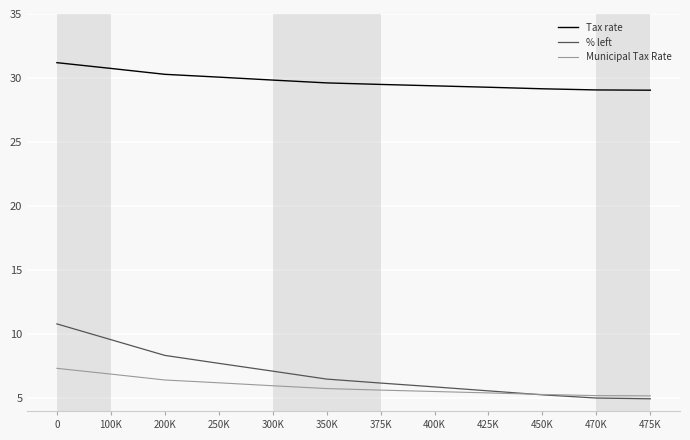

True or false: % left and Tax rate intersect in this chart.

False